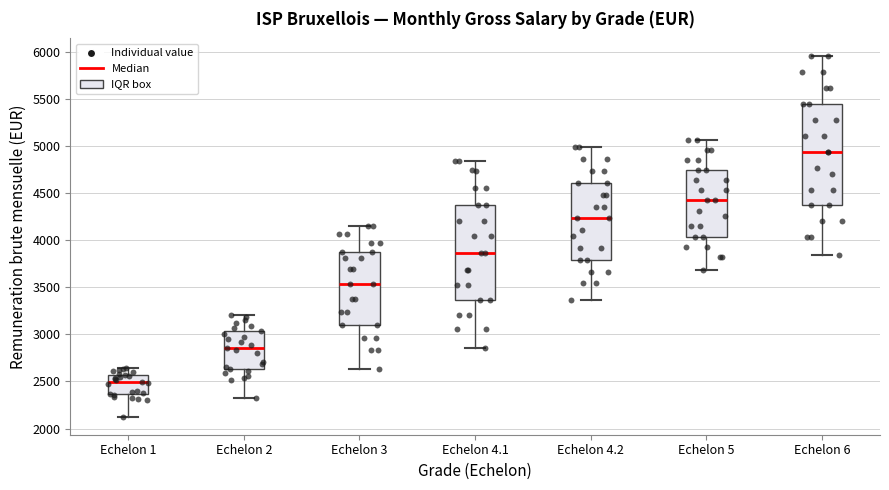

Reading left to right, transcribe this box plot: for each box, give where its median line is, the range the box spans, and where its two whiskers end, as read against the y-axis. The values are not printed on the chart, so give them approximately, as read against the axis.

Echelon 1: median 2500, box 2350 to 2550, whiskers 2150 to 2650
Echelon 2: median 2850, box 2650 to 3050, whiskers 2350 to 3200
Echelon 3: median 3550, box 3100 to 3850, whiskers 2650 to 4150
Echelon 4.1: median 3850, box 3350 to 4400, whiskers 2850 to 4850
Echelon 4.2: median 4250, box 3800 to 4600, whiskers 3350 to 5000
Echelon 5: median 4400, box 4050 to 4750, whiskers 3700 to 5050
Echelon 6: median 4950, box 4350 to 5450, whiskers 3850 to 5950